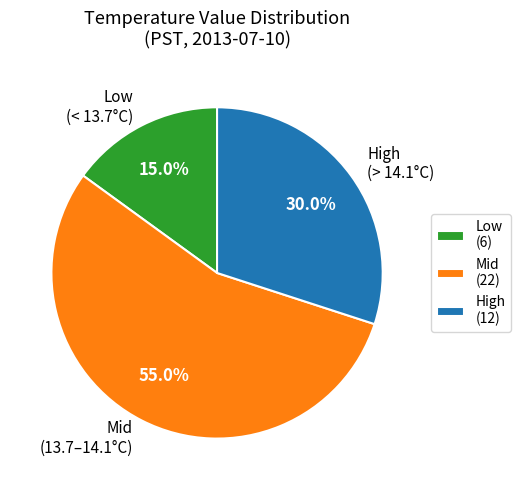

To the nearest percent, what is the average slice percentage?

33%